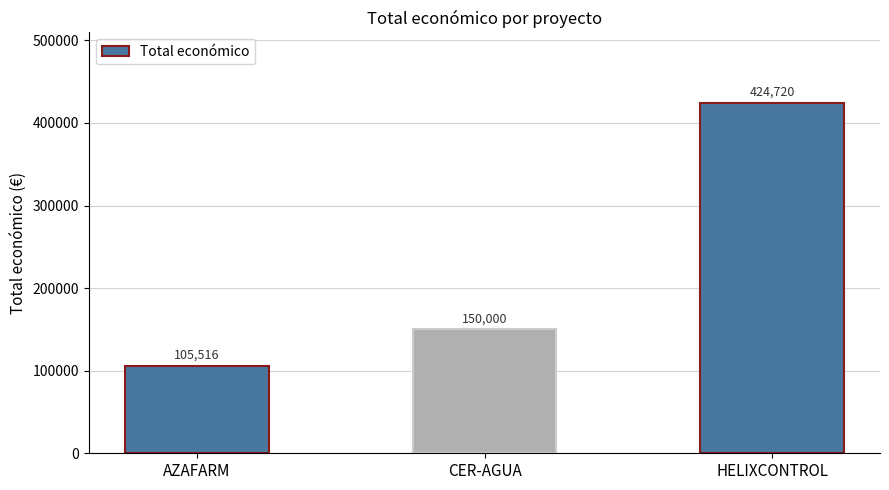

Rank the categories by value from highest to lowest.

HELIXCONTROL, CER-AGUA, AZAFARM